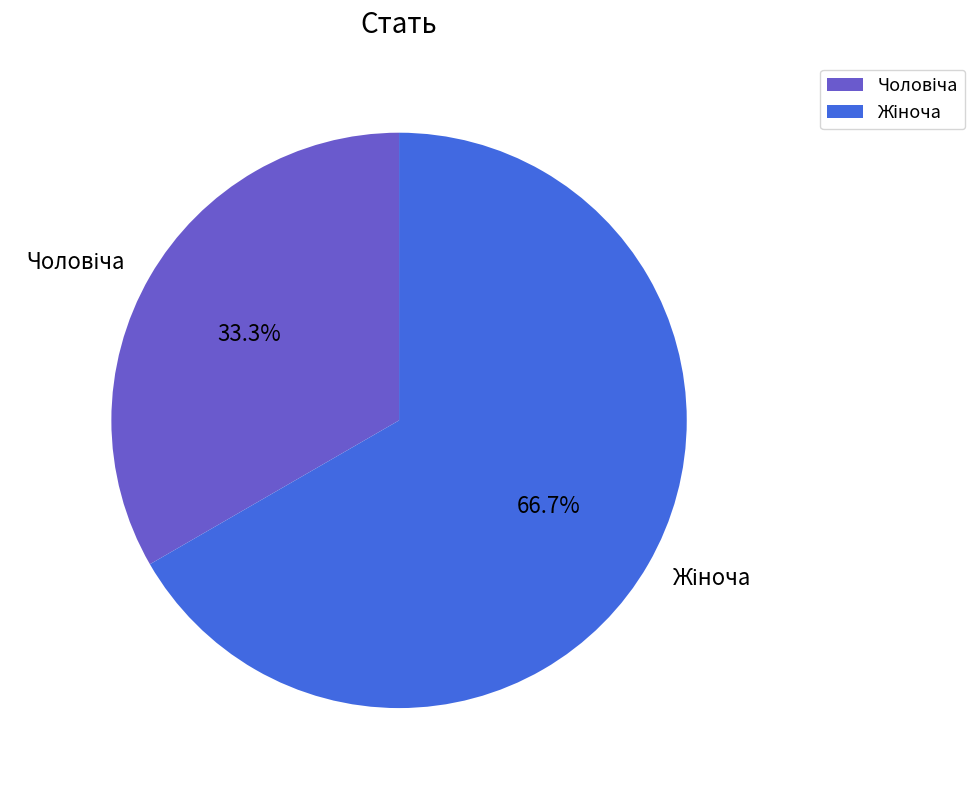

Is there a majority slice in this chart?

Yes